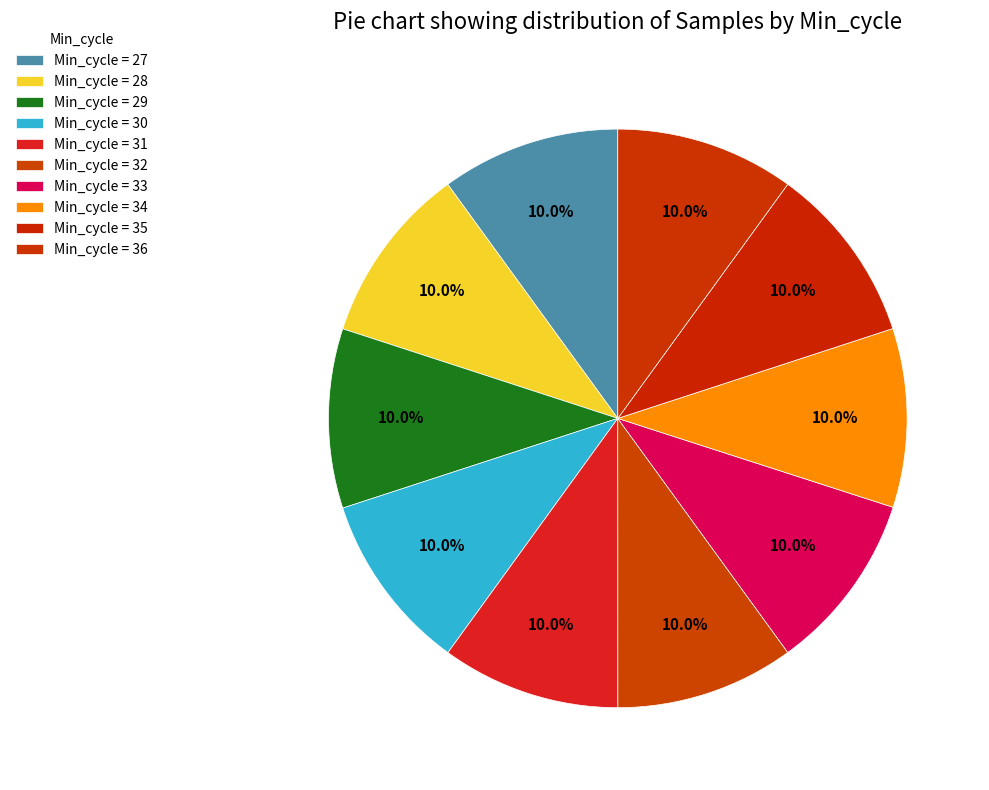

Rank the categories by value from highest to lowest.

29, 32, 36, 30, 33, 34, 28, 35, 27, 31